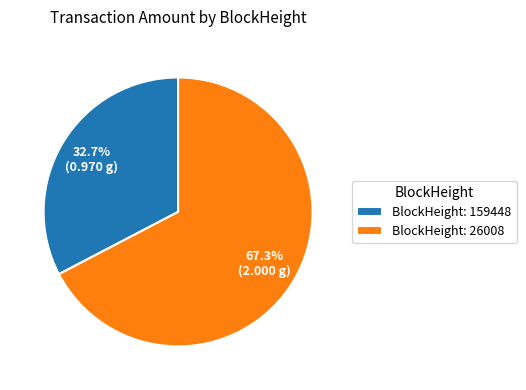

What is the smallest slice in the pie chart?

BlockHeight: 159448